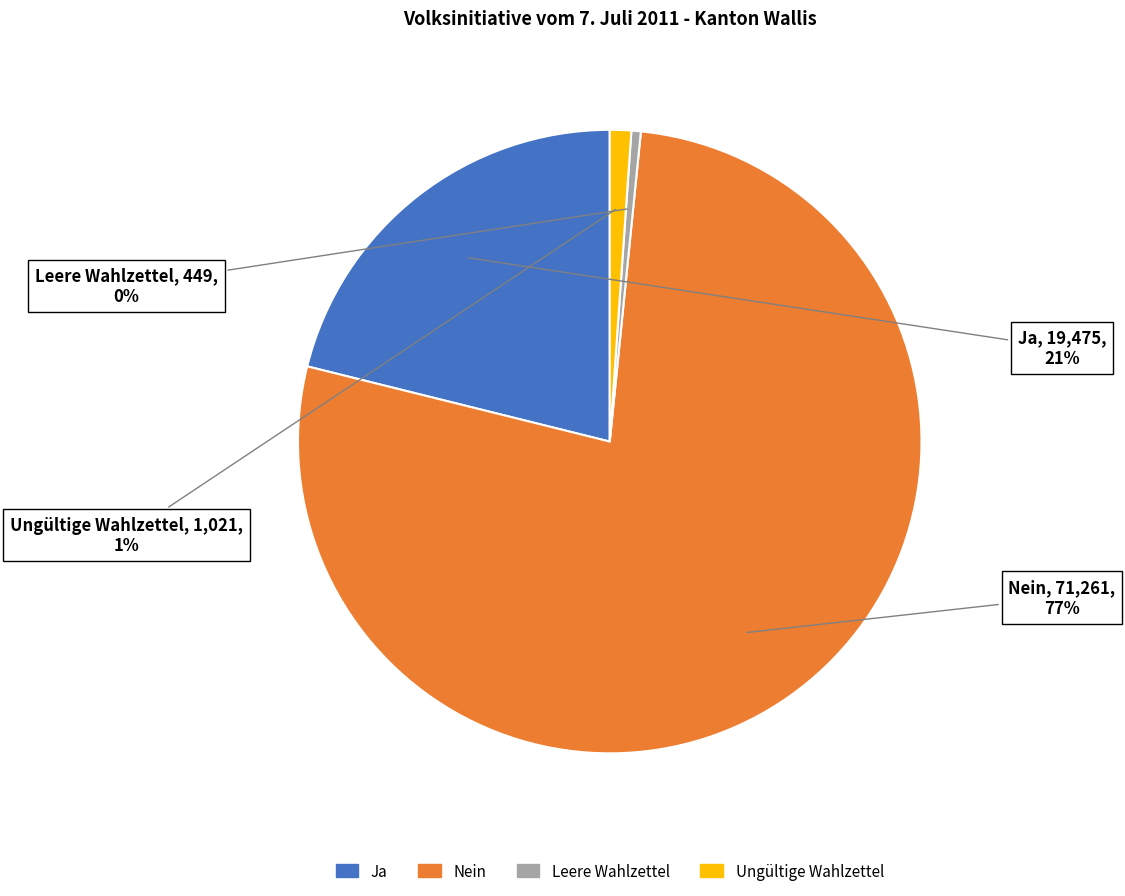

Which category has the smallest portion of the pie?

Leere Wahlzettel